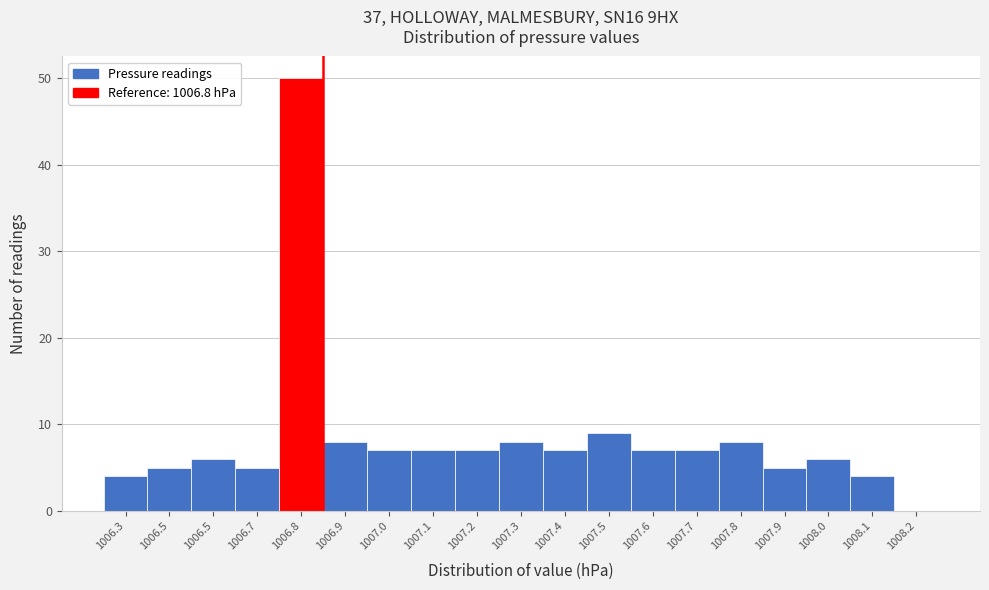

How many positive values are there?

18